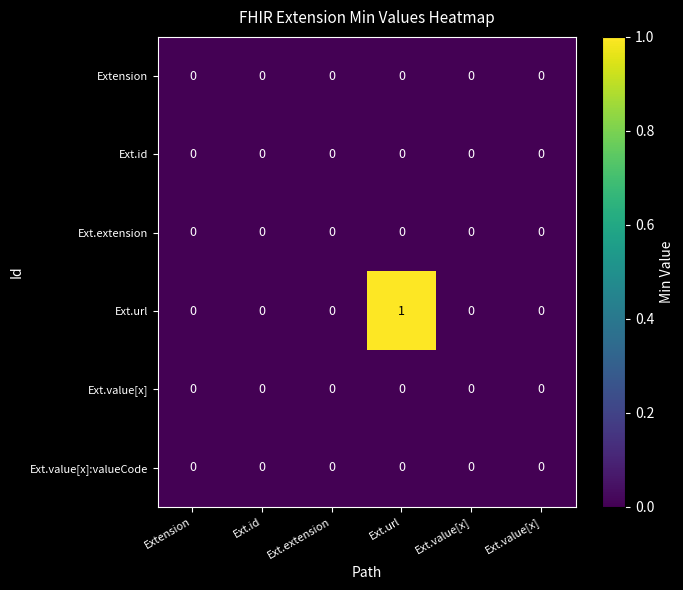

Which series has the largest total across all categories?

Ext.url